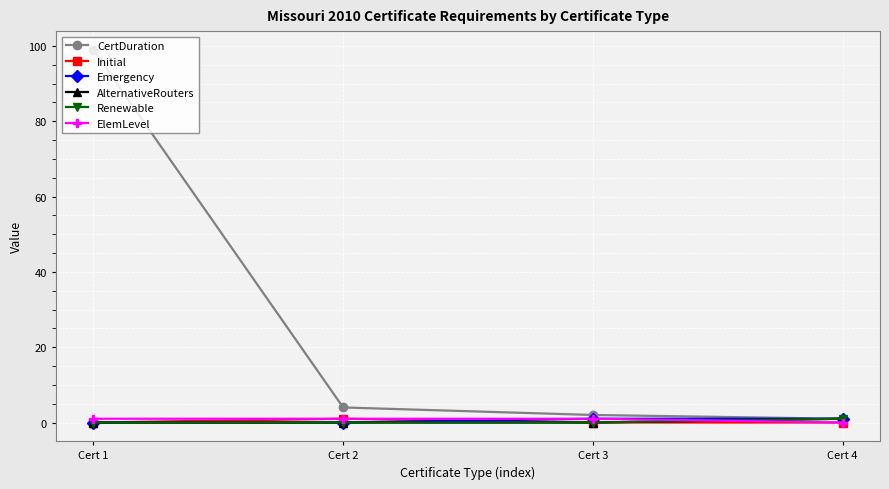

Count the Initial values in the range 0 to 1.

4